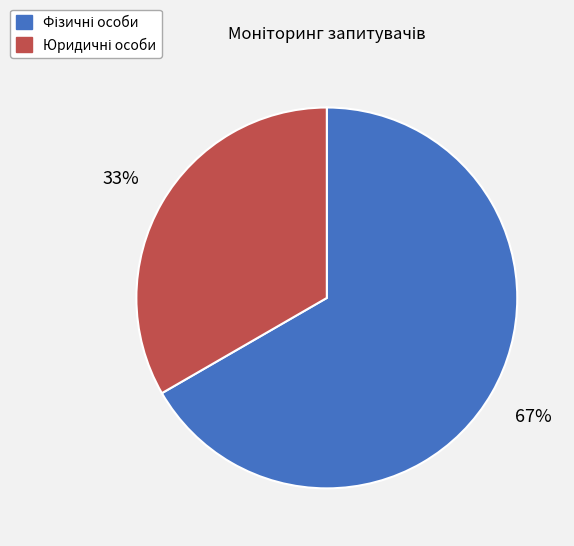

How many slices are in this pie chart?

2